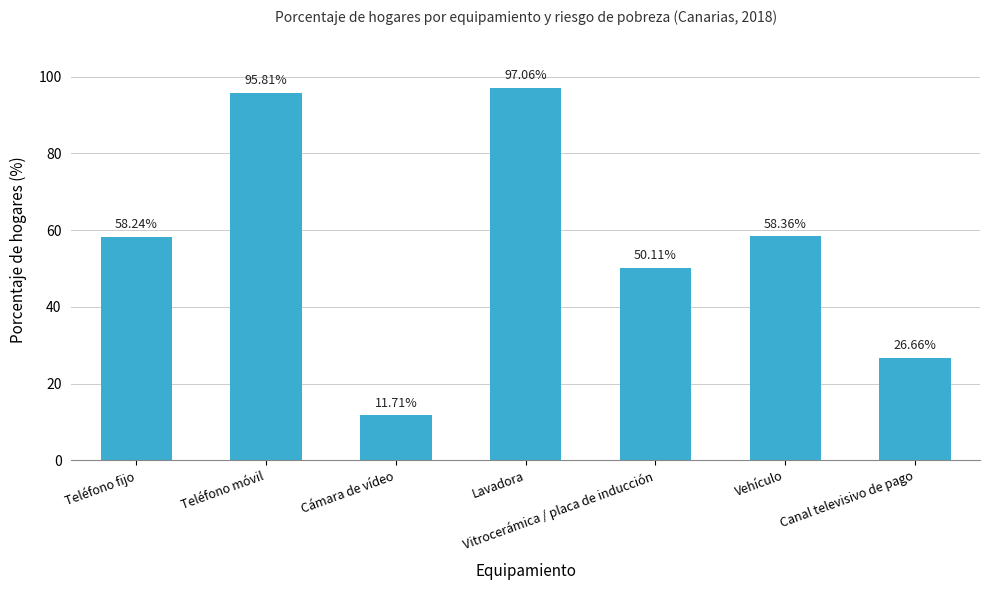

How many data points are less than 58?

3